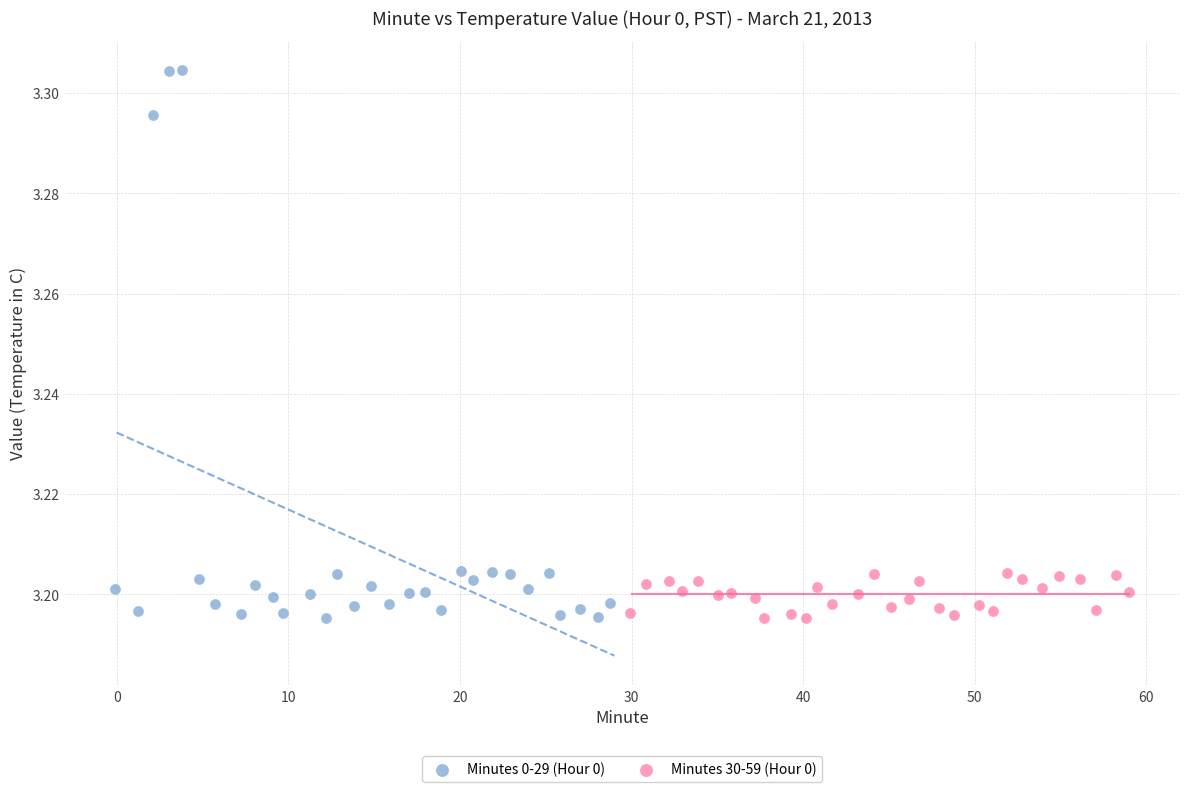

Which series contains the highest Y value?

Minutes 0-29 (Hour 0)